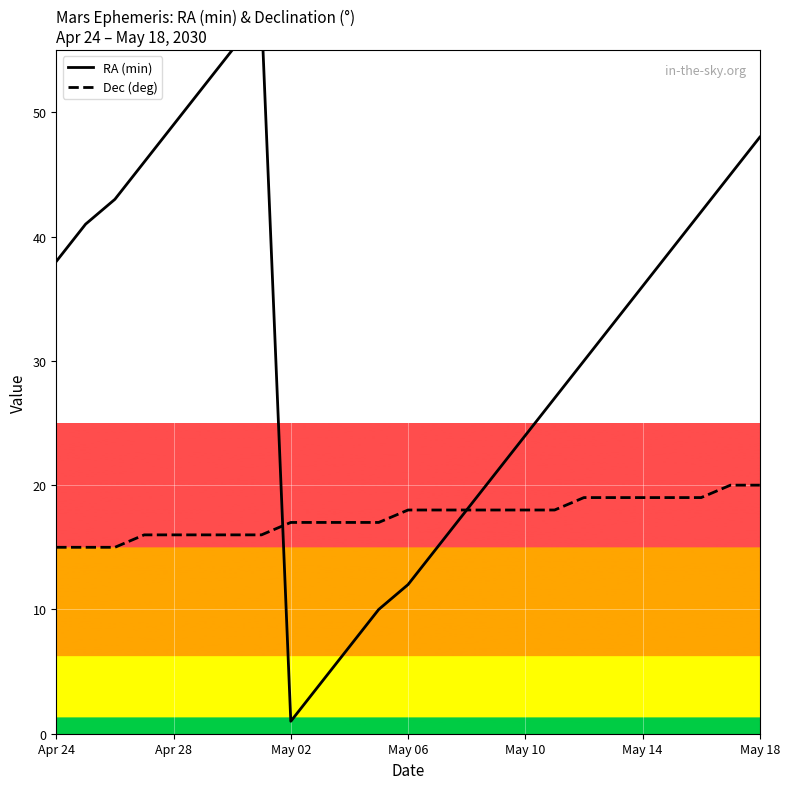

The value of Dec (deg) at 11 is 17. True or false?

True